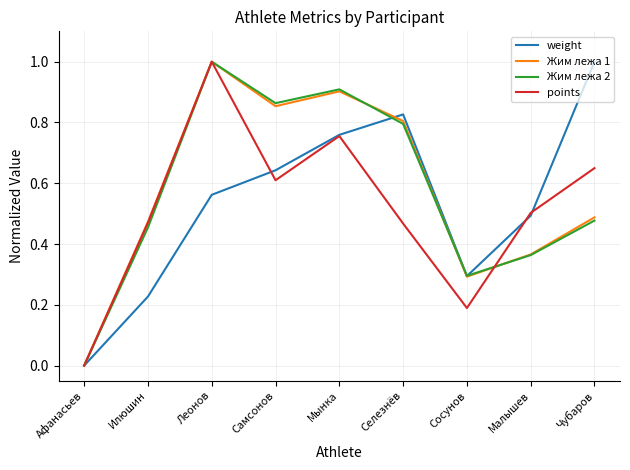

What is the maximum value for weight?

1.0